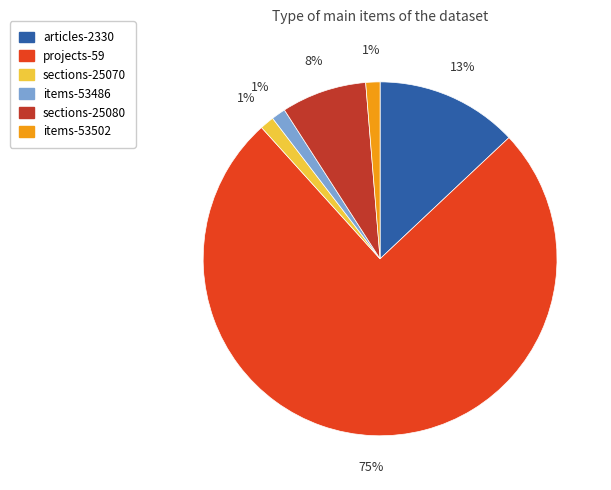

Which has a higher value, projects-59 or items-53486?

projects-59